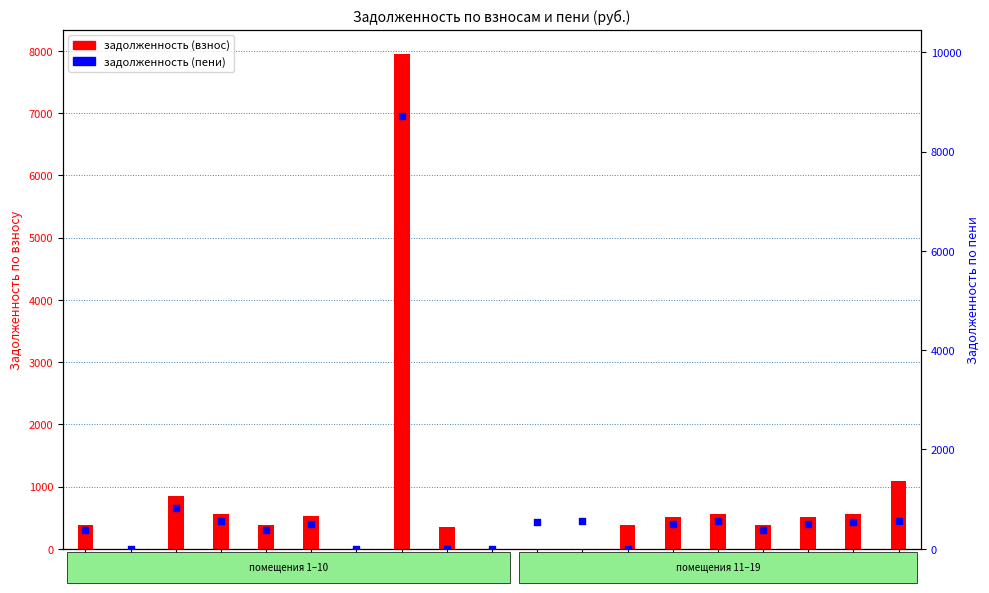

Which series has the largest total across all categories?

задолженность (пени)